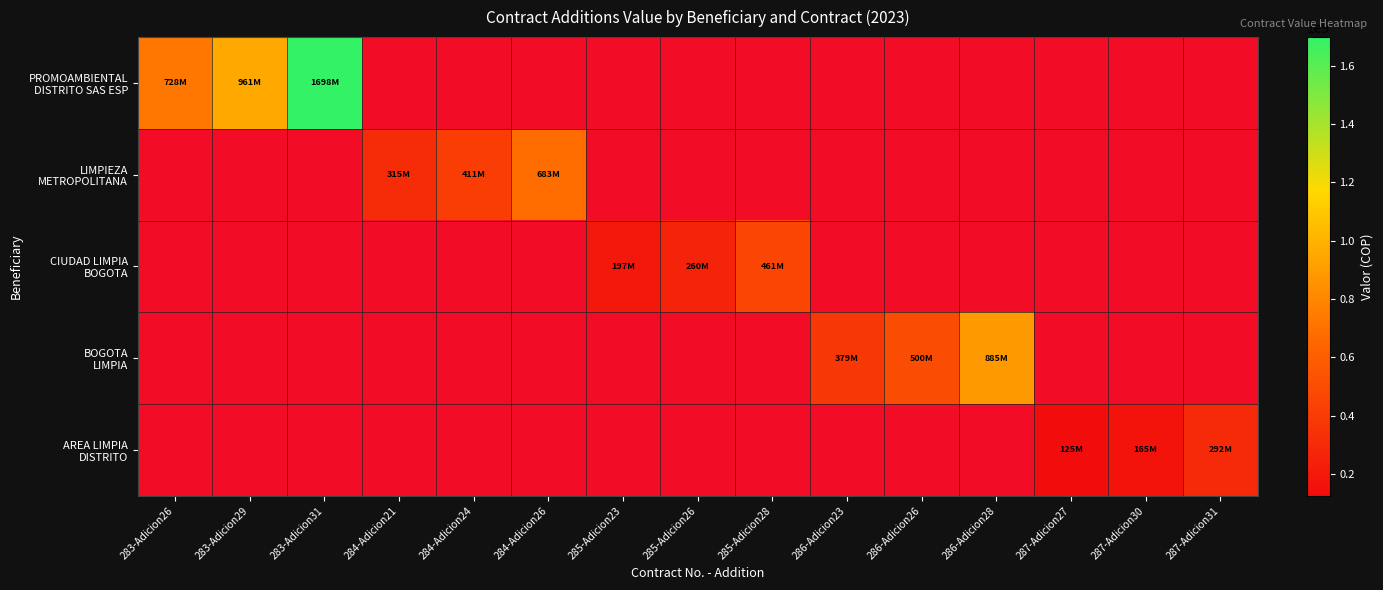

Between 284-Adicion21 and 285-Adicion23, which series saw the biggest shift?

LIMPIEZA METROPOLITANA